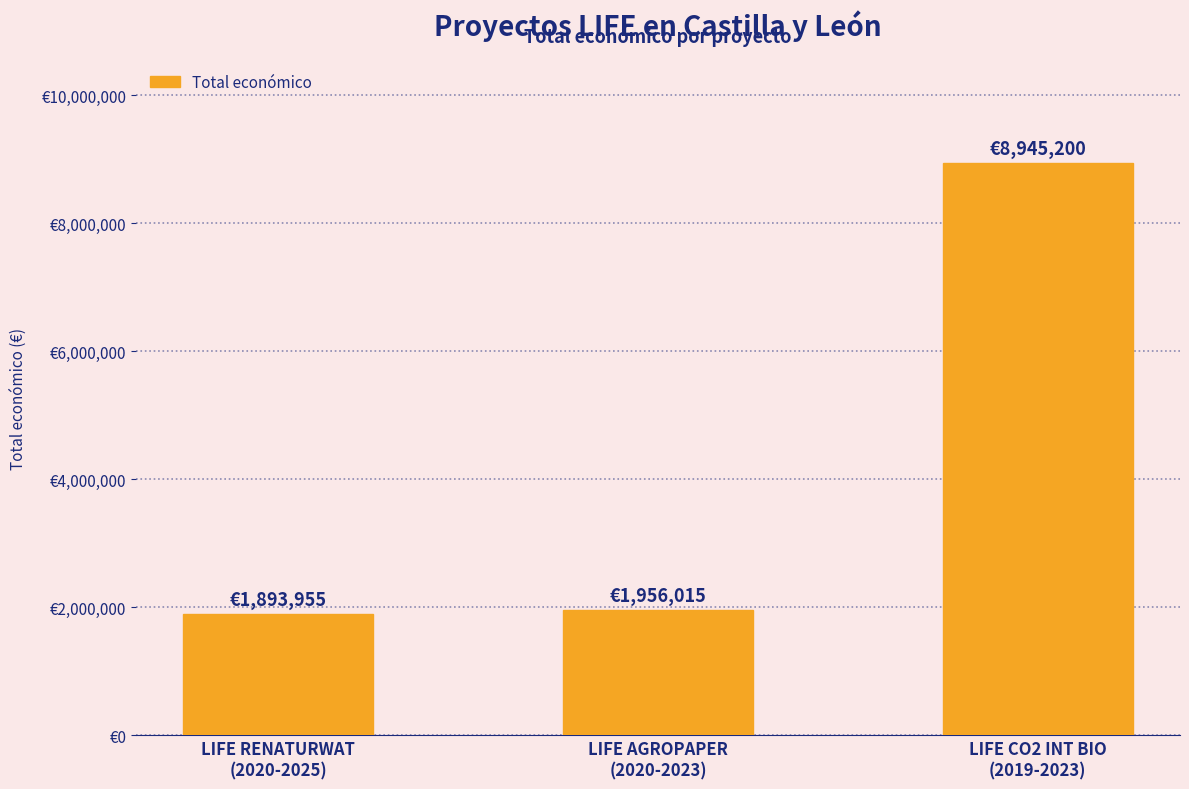

Does the chart contain any negative values?

No